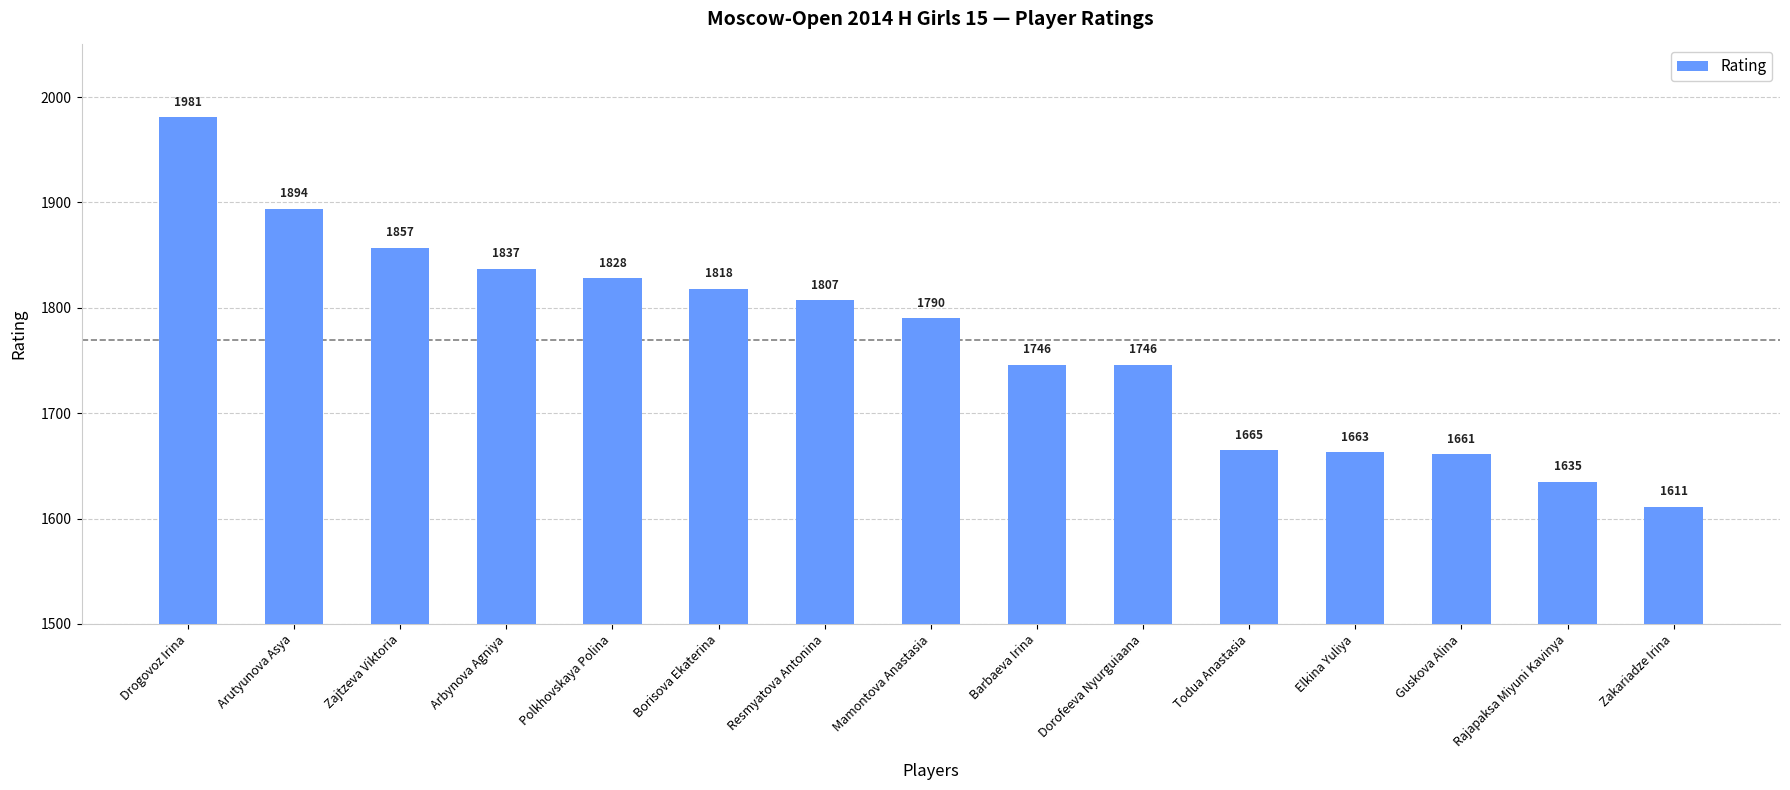

What is the sum of the values at Arutyunova Asya and Zajtzeva Viktoria?

3751